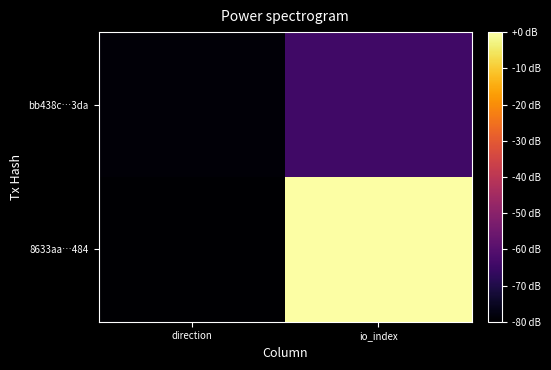

How many series are shown in this chart?

2